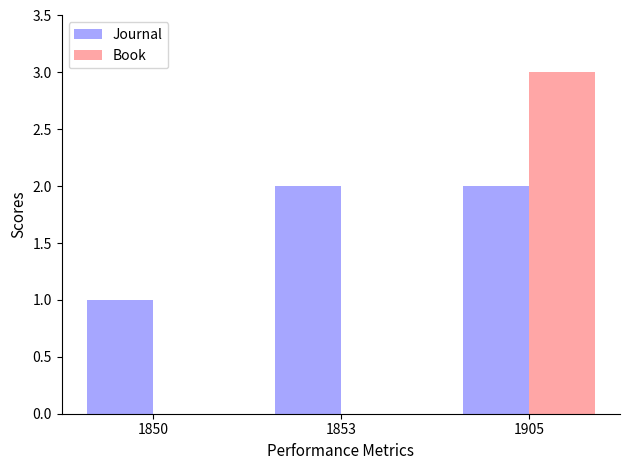

What are all the series names shown in the legend?

Journal, Book